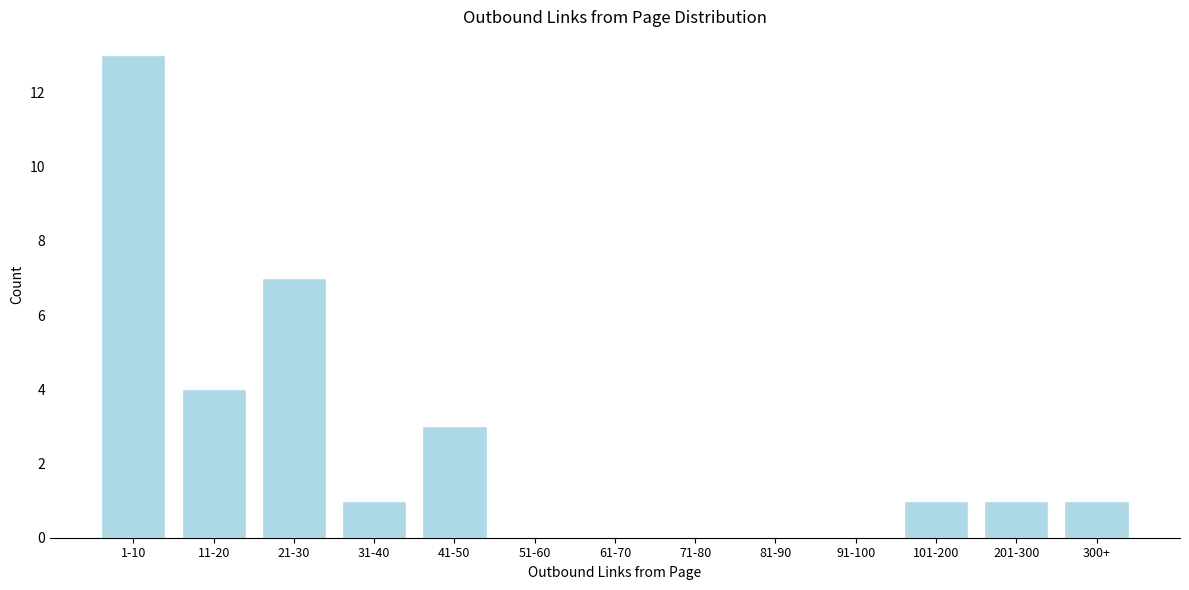

Reading left to right, transcribe all the data shown in this chart.

1-10=13	11-20=4	21-30=7	31-40=1	41-50=3	51-60=0	61-70=0	71-80=0	81-90=0	91-100=0	101-200=1	201-300=1	300+=1